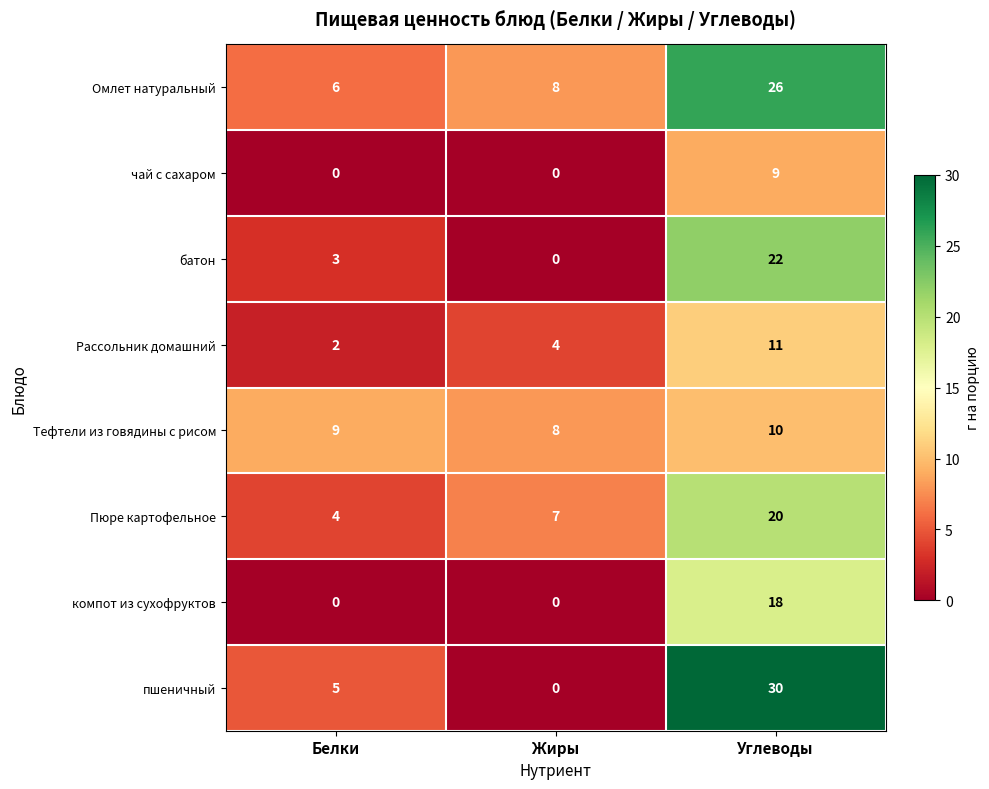

Which series has the widest spread of values?

пшеничный